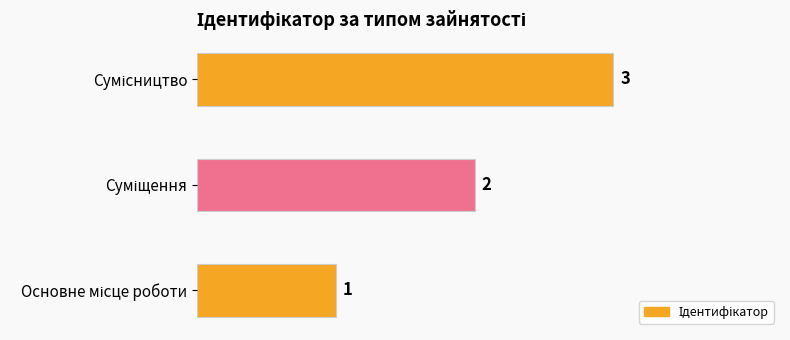

What is the greatest value displayed?

3